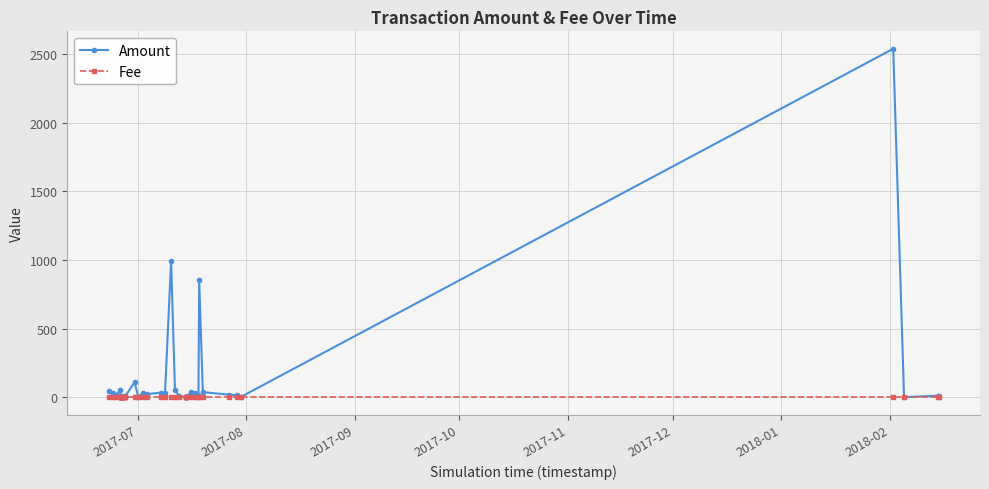

Is this an area chart (filled region under the line)?

No